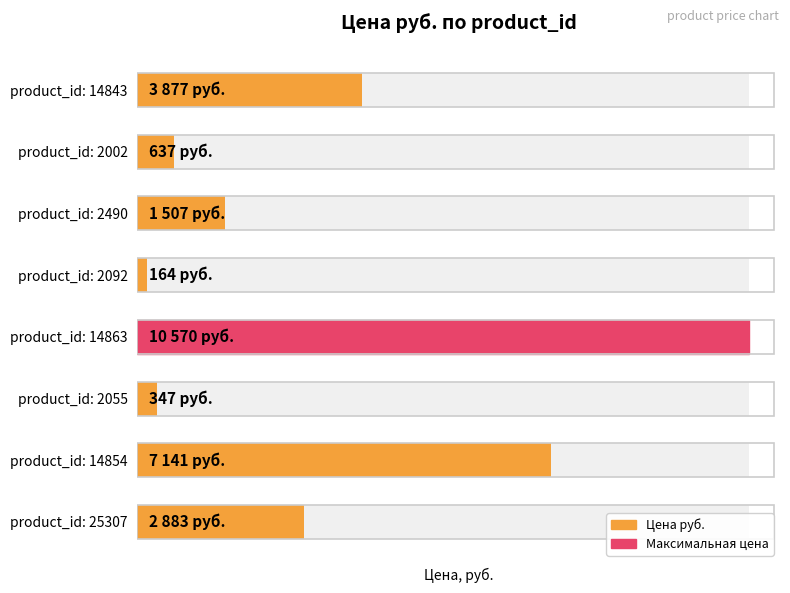

What value does the data have at 4, to the nearest 10?

160